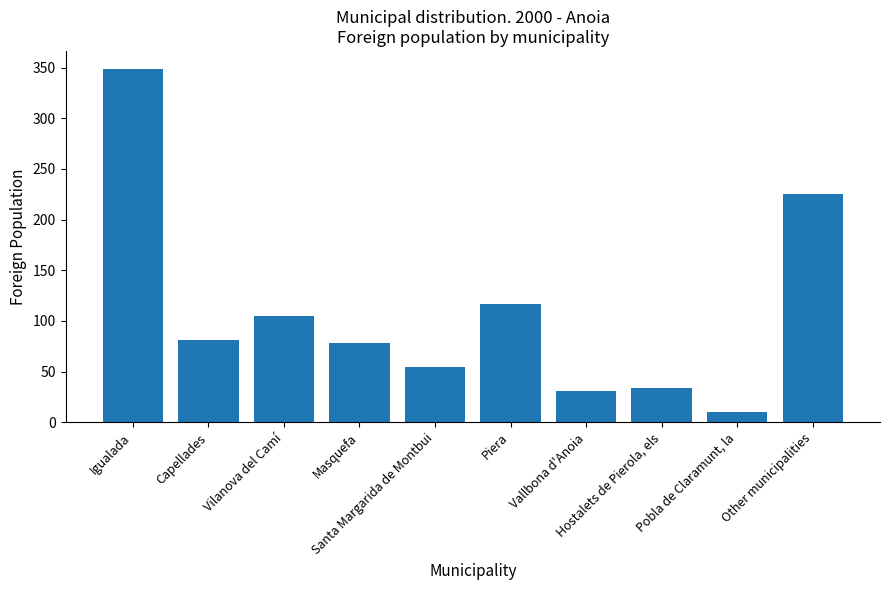

What position from the right is Vallbona d'Anoia?

4